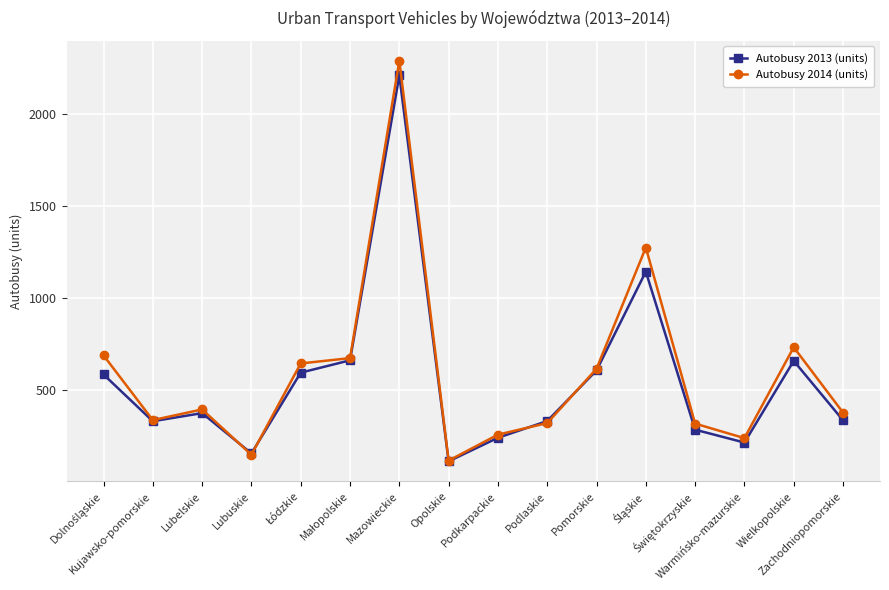

Does the chart have visible grid lines?

Yes